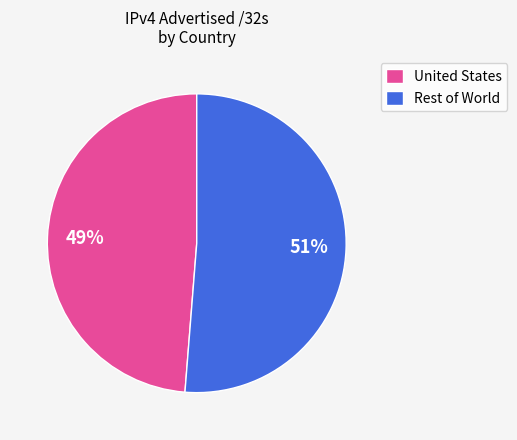

Rank the categories by value from highest to lowest.

Rest of World, United States